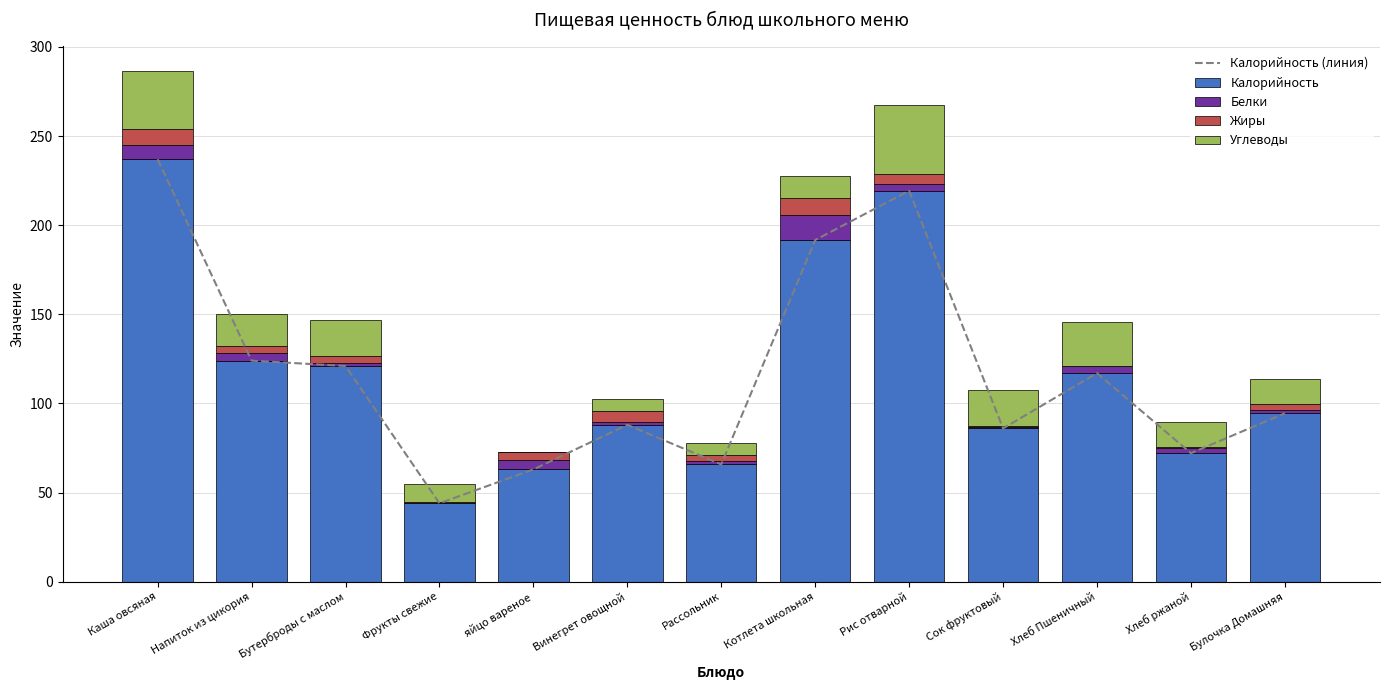

How many groups of bars are there?

13